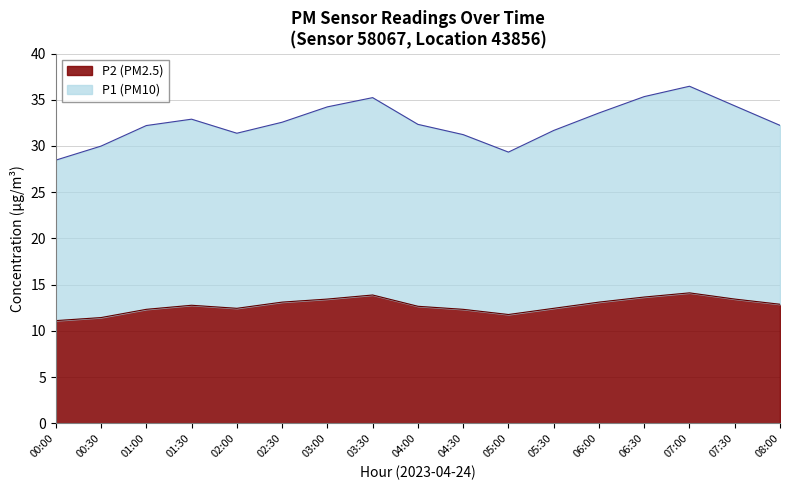

How many values in the P1 series are below 32?

6